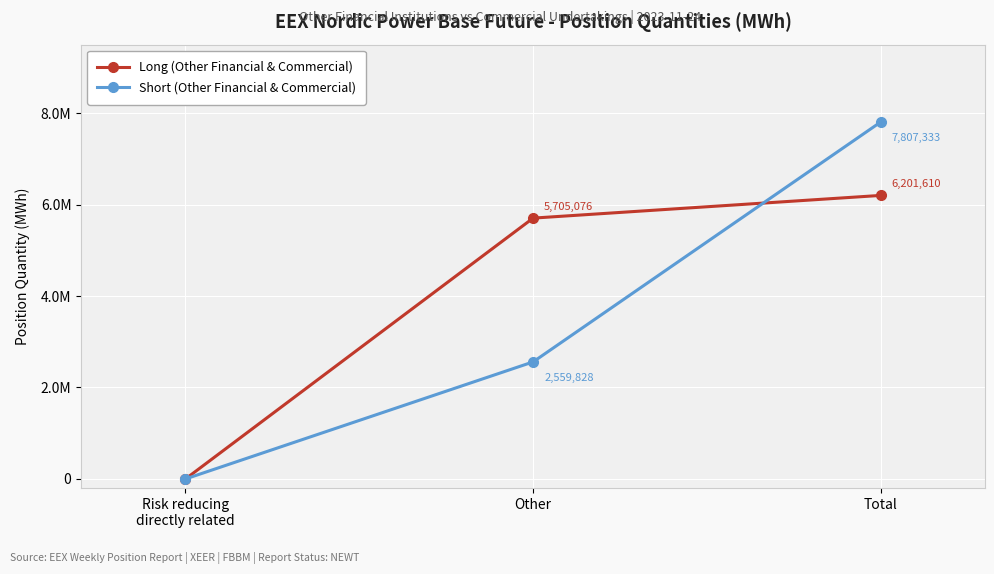

What is the value of the Short (Other Financial & Commercial) point at the 2nd from the left?

2559828